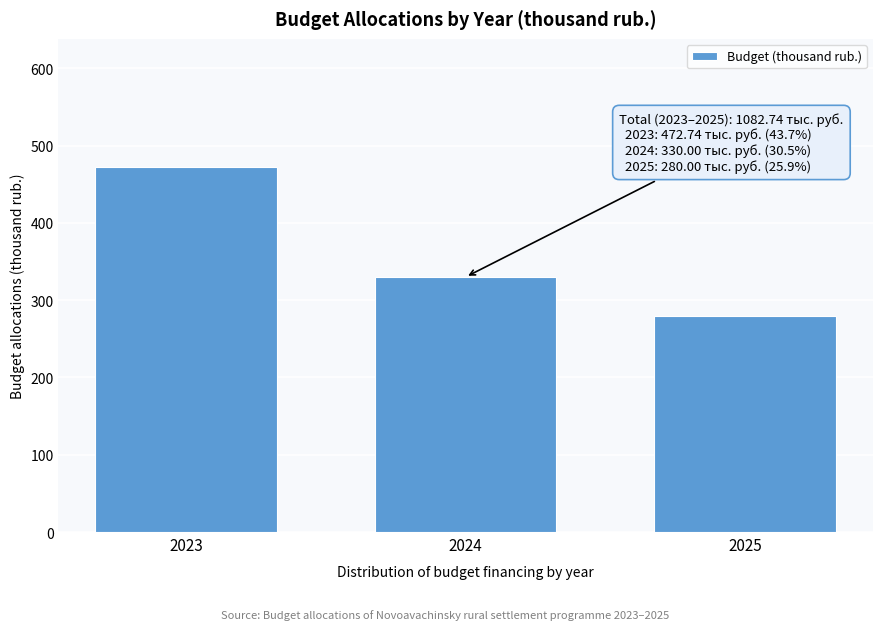

Reading right to left, extract all data points from this chart.

2025=280.0	2024=330.0	2023=472.7